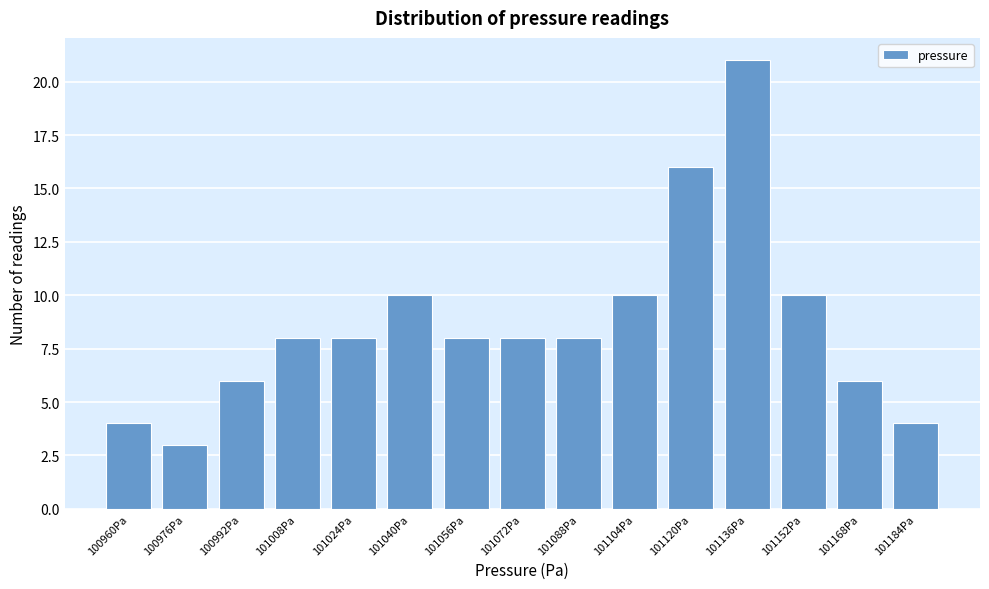

Reading left to right, transcribe all the data shown in this chart.

100960Pa=4	100976Pa=3	100992Pa=6	101008Pa=8	101024Pa=8	101040Pa=10	101056Pa=8	101072Pa=8	101088Pa=8	101104Pa=10	101120Pa=16	101136Pa=21	101152Pa=10	101168Pa=6	101184Pa=4